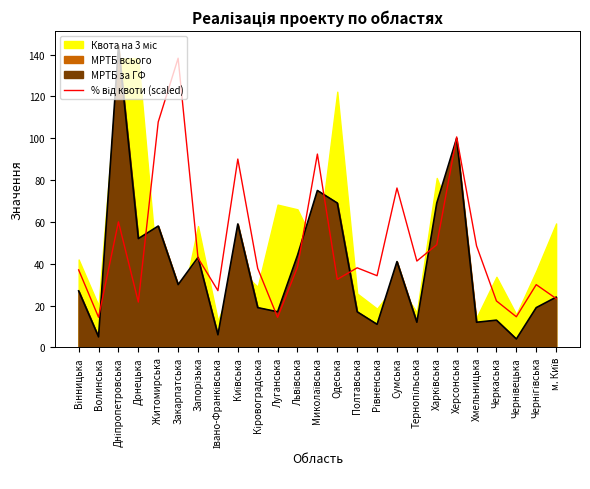

The МРТБ всього series shows 5.0 at Волинська. True or false?

True